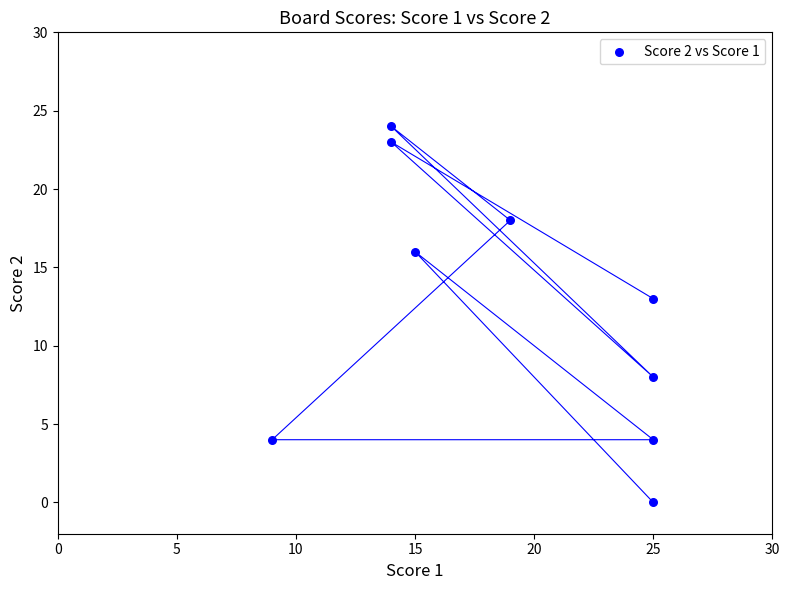

What is the range of X values (max minus min)?

16